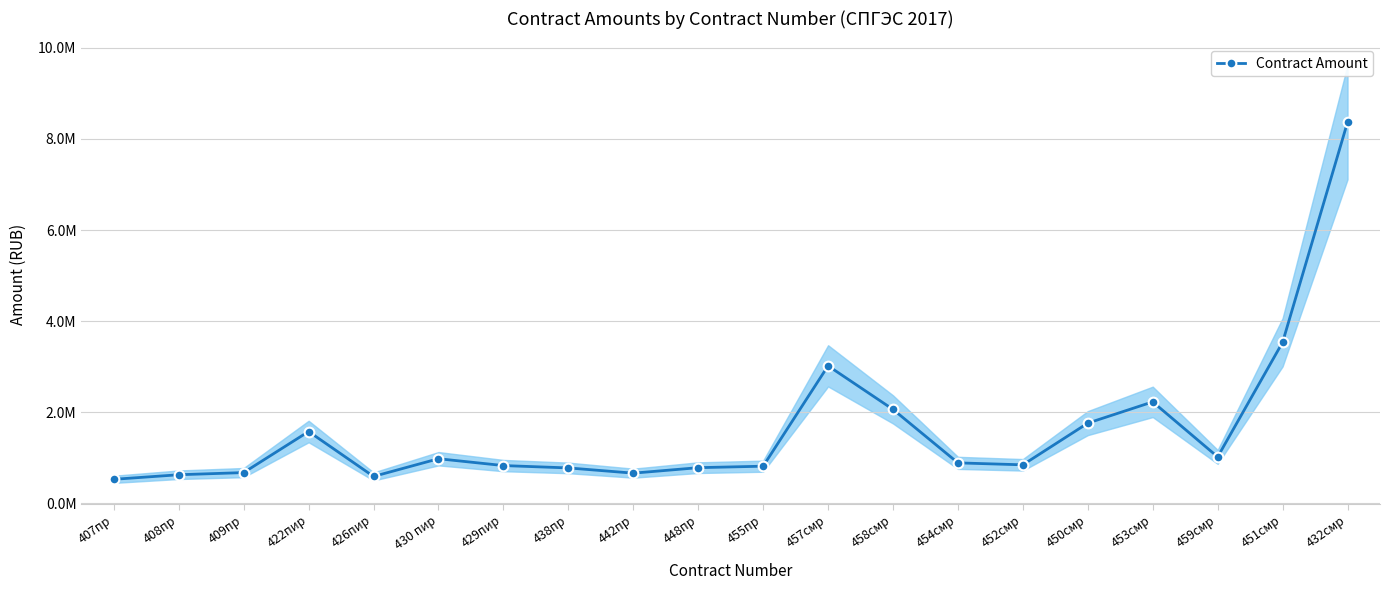

How many interior local valleys (lower than both neighbors) does the data have?

4